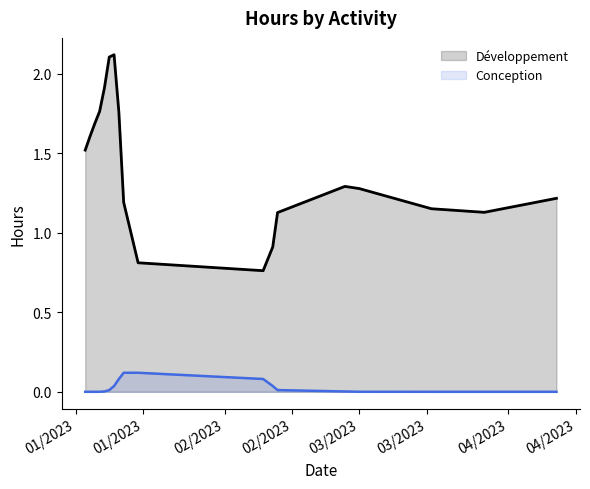

Does the chart display data point markers on the line(s)?

No